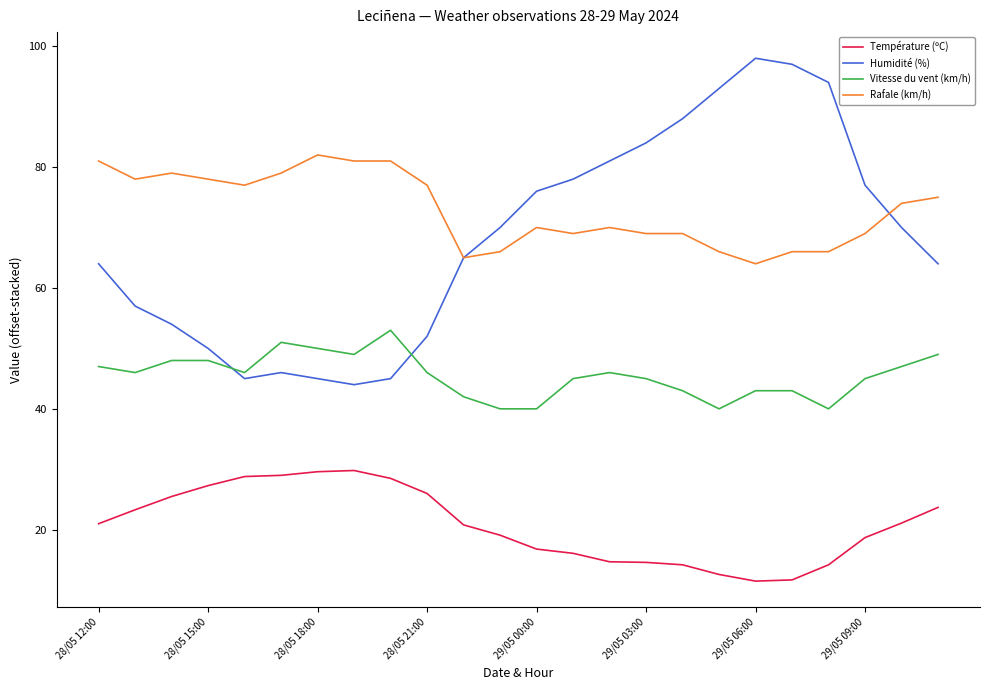

List the series in order of their peak value, lowest first.

Température (ºC), Vitesse du vent (km/h), Rafale (km/h), Humidité (%)